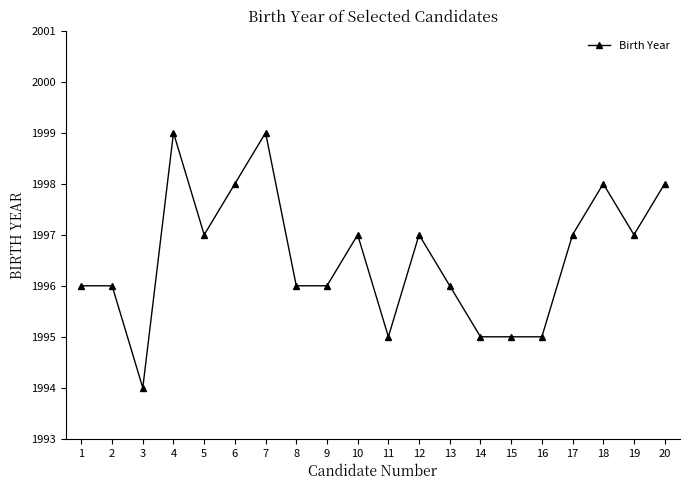

True or false: the data has more than 1 interior local peaks.

True